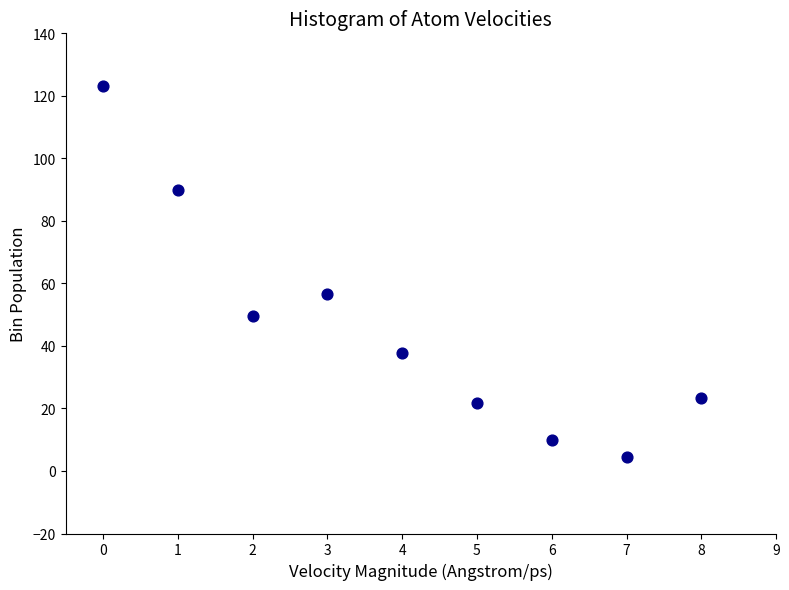

What is the range of Y values (max minus min)?

118.8